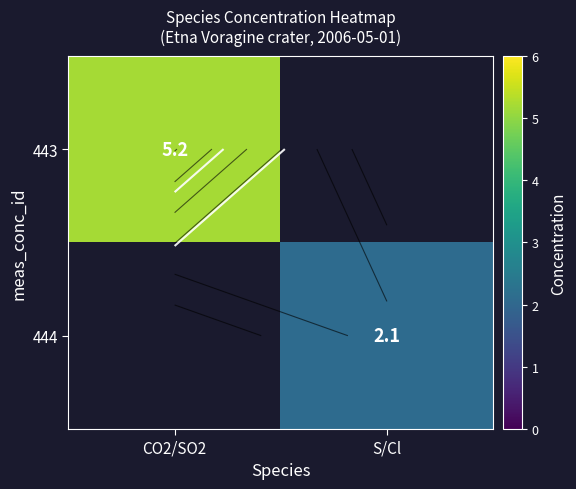

The value of 443 at CO2/SO2 is 5.2. True or false?

True